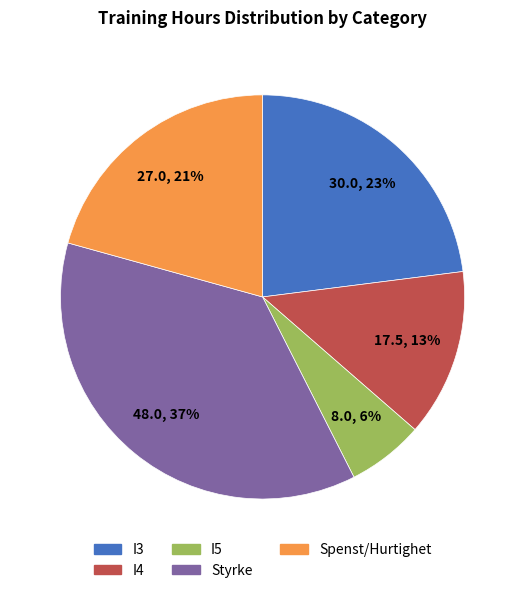

What percentage is the I5 slice, to the nearest percent?

6%